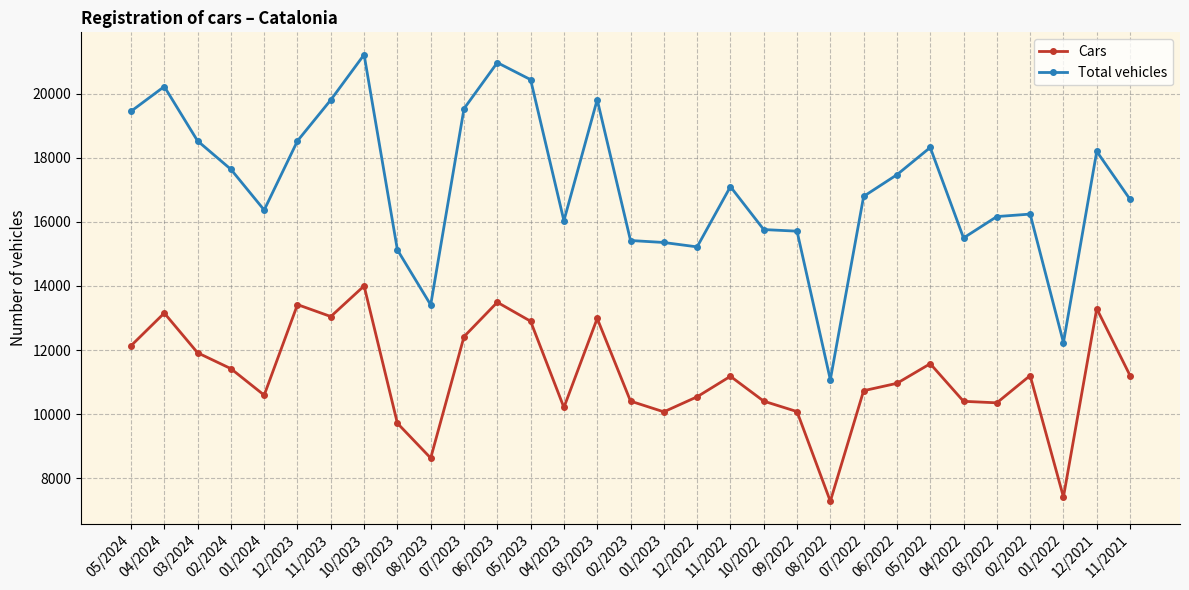

True or false: Total vehicles and Cars intersect in this chart.

False